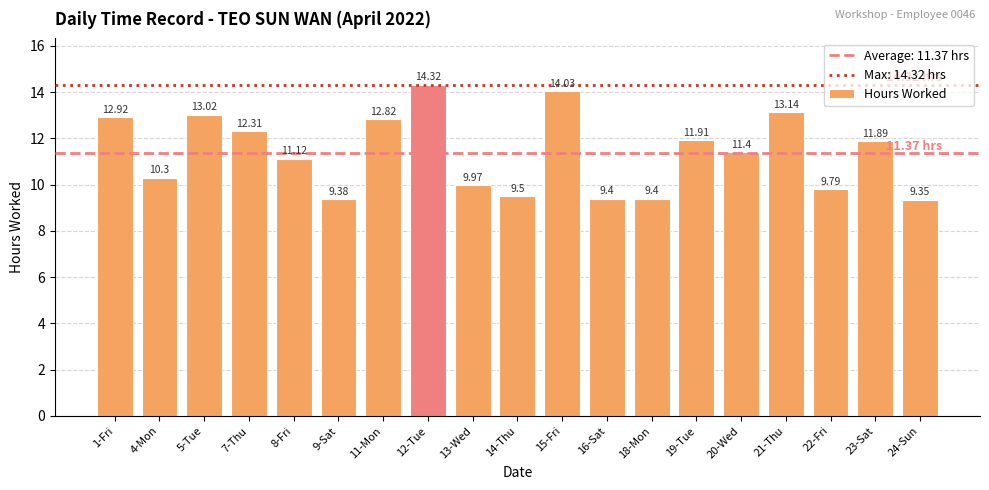

How many categories are shown in the chart?

19